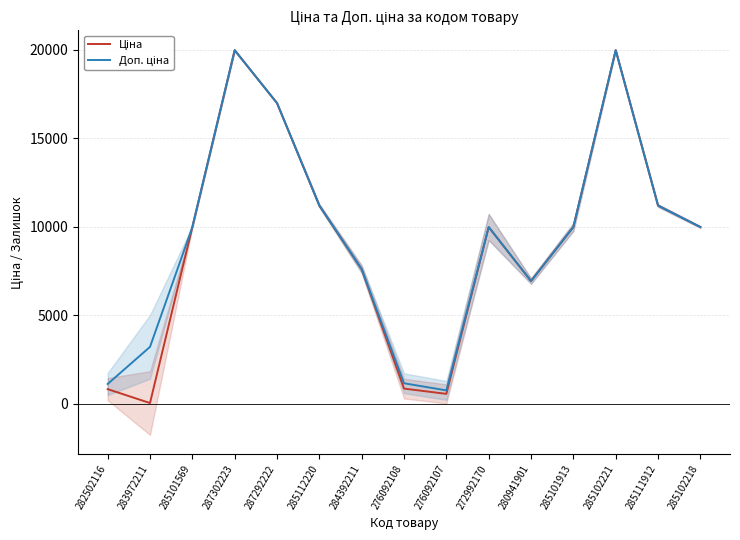

What position from the right is 280941901?

5